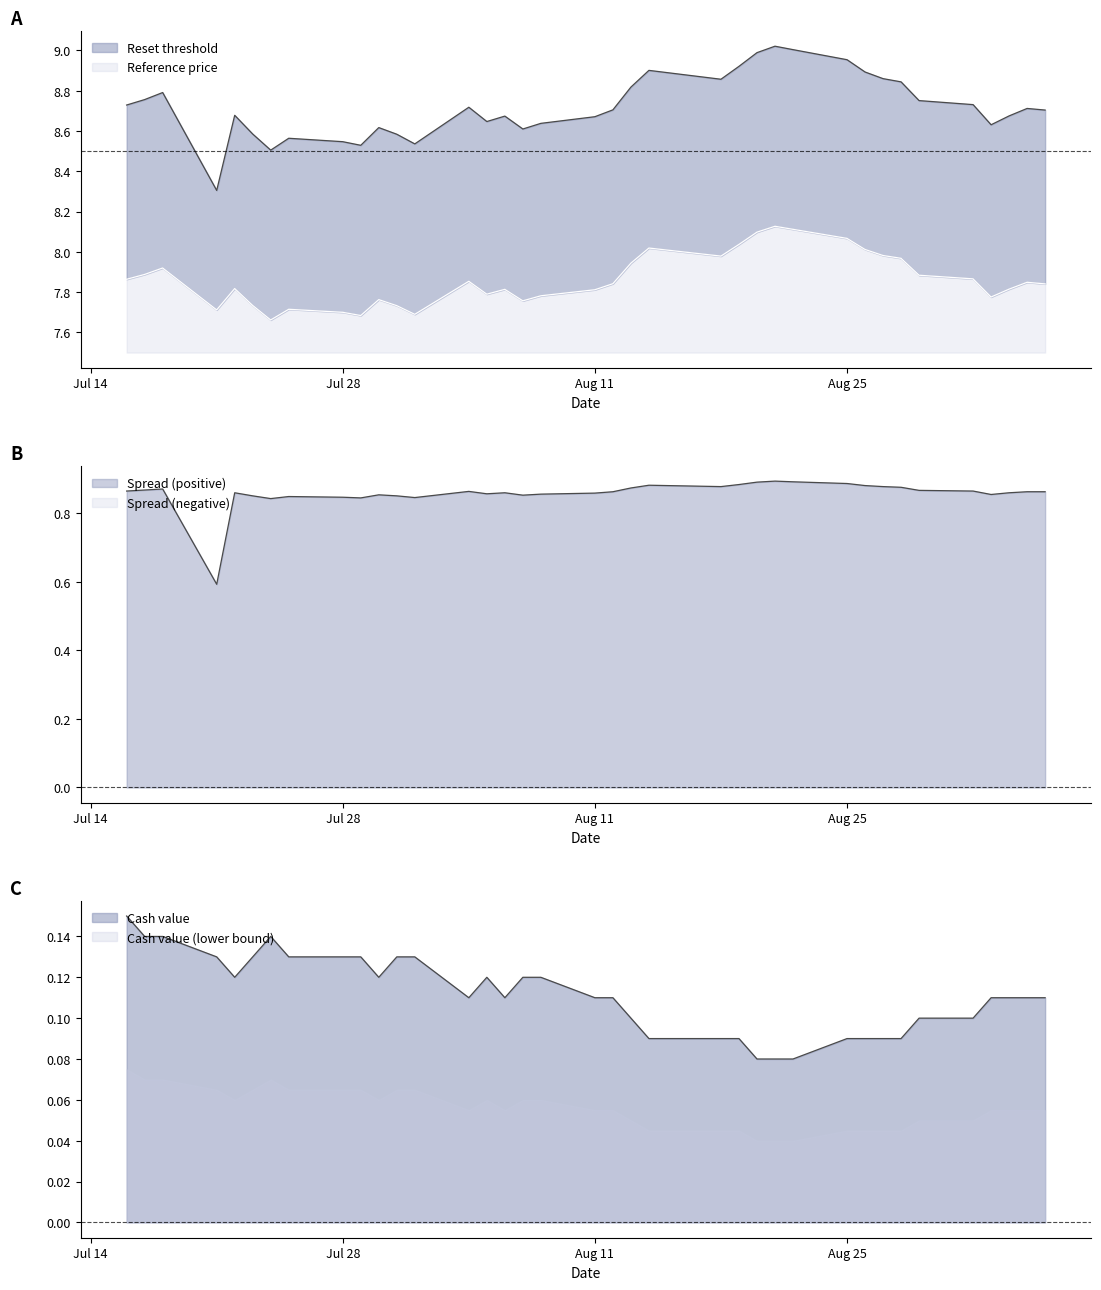

How many interior local peaks does the Reference price series have?

9